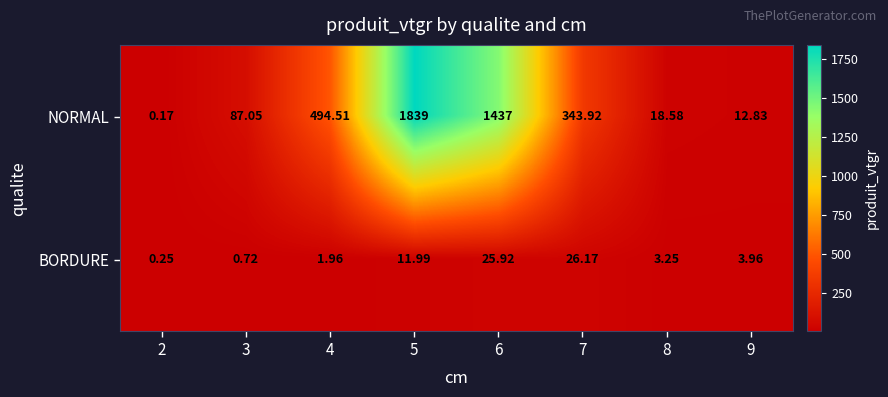

Rank the series by their average value, from lowest to highest.

BORDURE, NORMAL